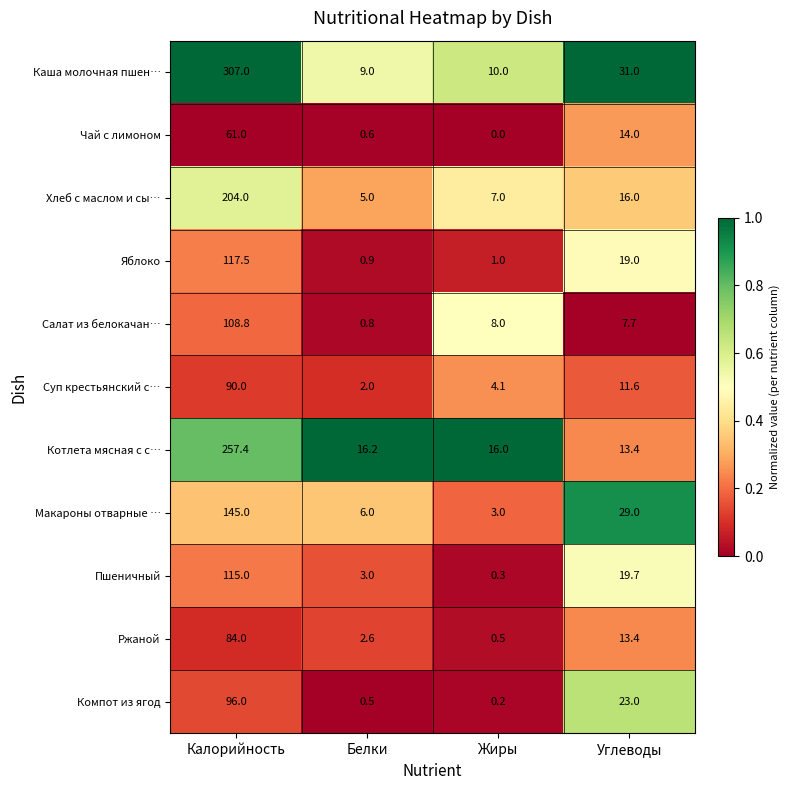

What is the maximum value for Макароны отварные …?

145.0